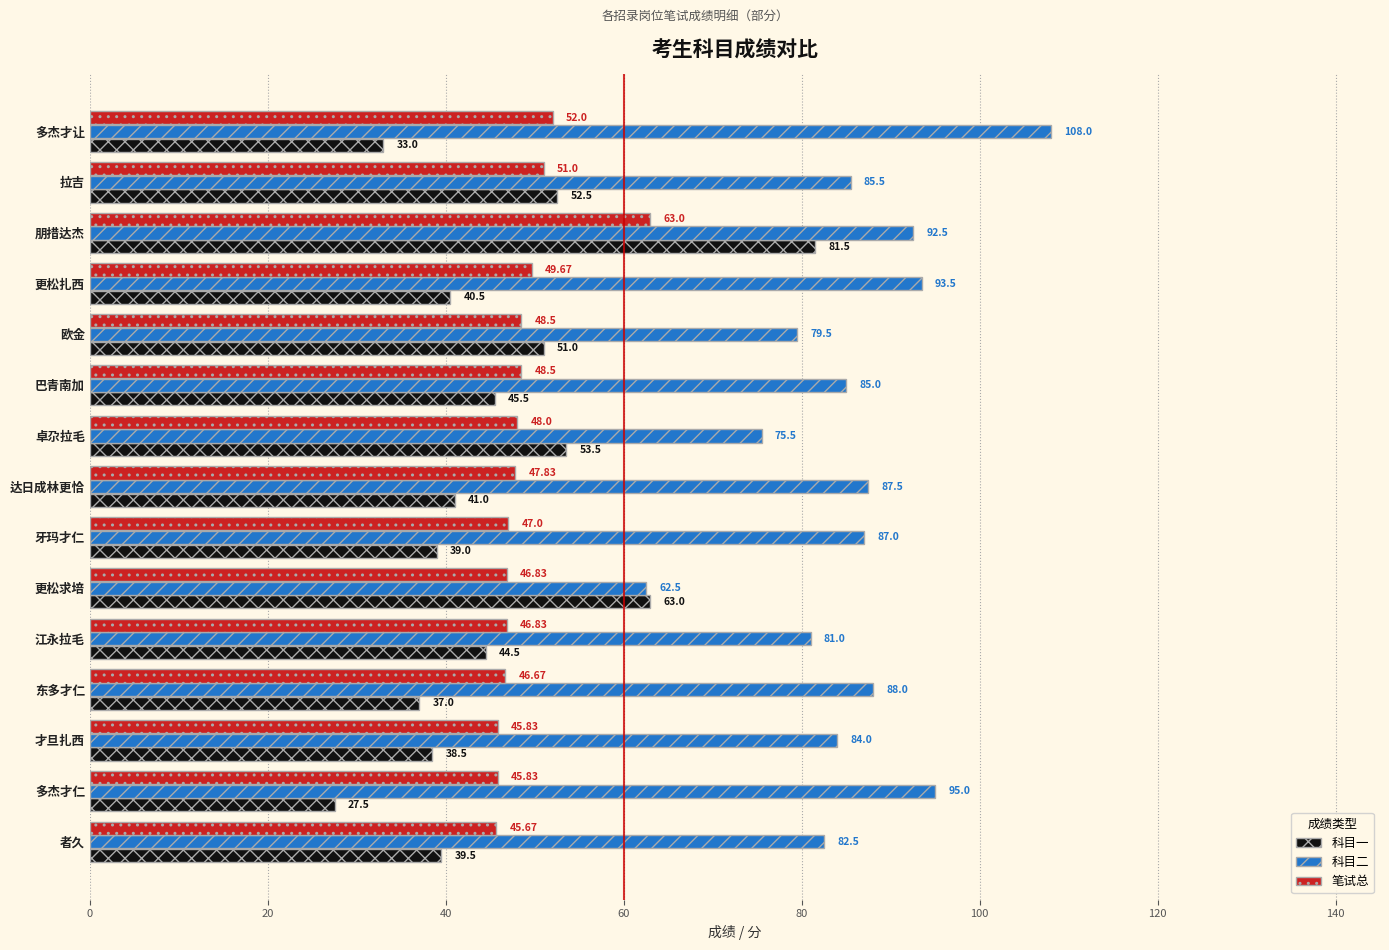

Which category has the highest value in the 笔试总 series?

朋措达杰